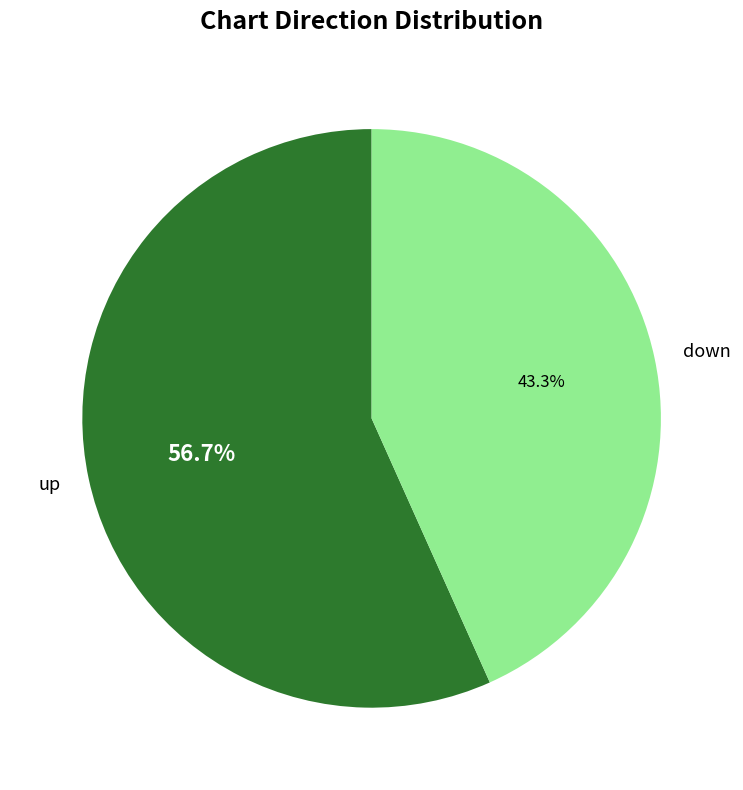

How much of the chart is everything except down?

56.7%